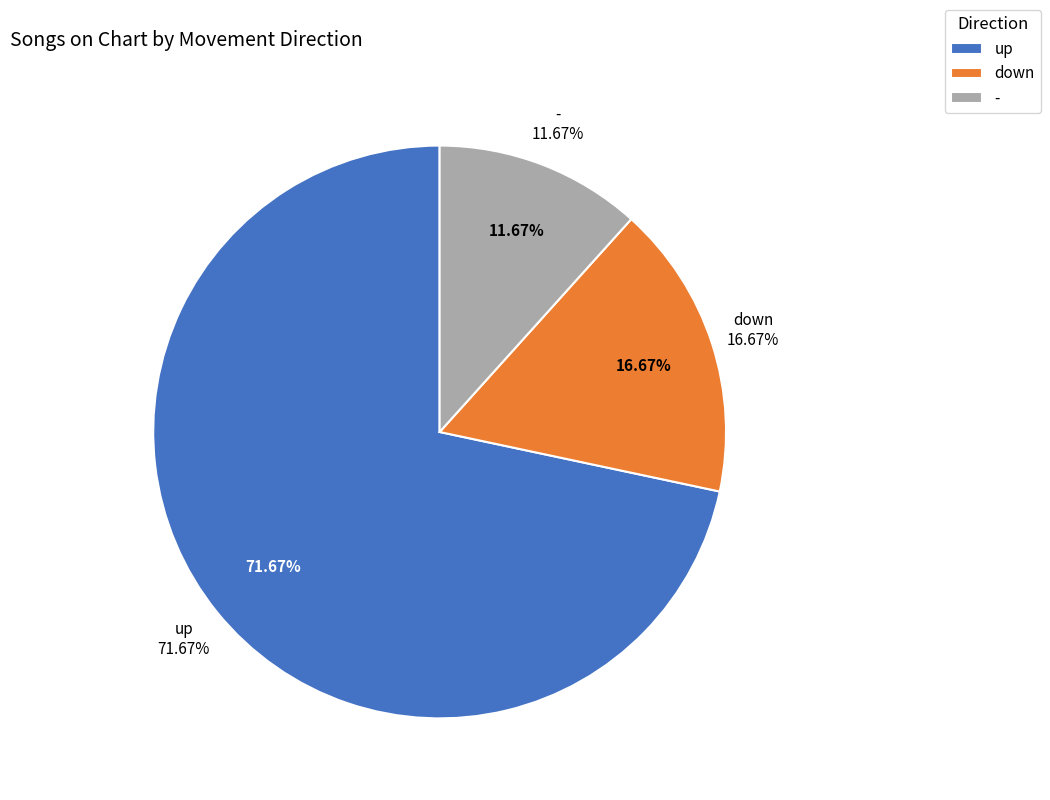

To the nearest percent, what portion does down represent?

17%